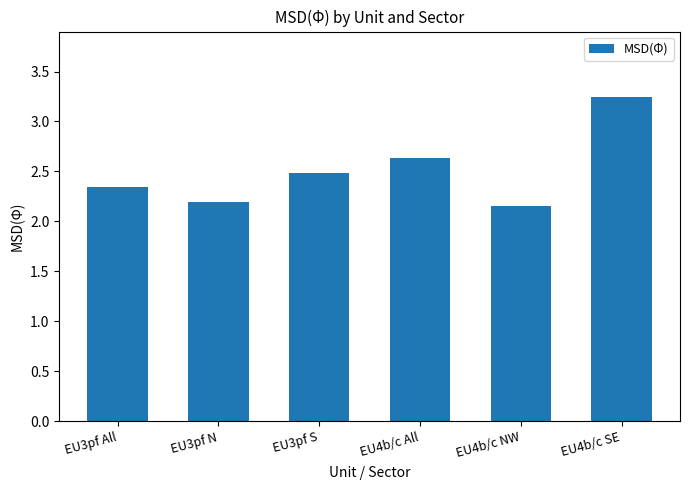

Rank the categories by value from lowest to highest.

EU4b/c NW, EU3pf N, EU3pf All, EU3pf S, EU4b/c All, EU4b/c SE